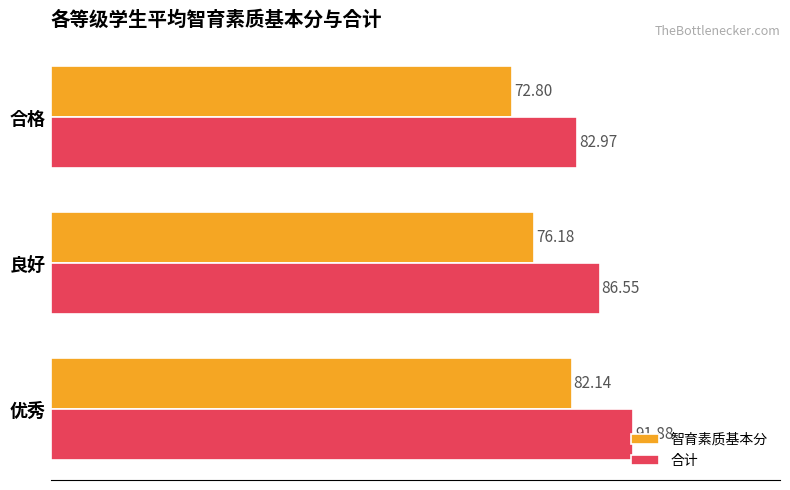

At which label is 合计 closest to 87?

良好